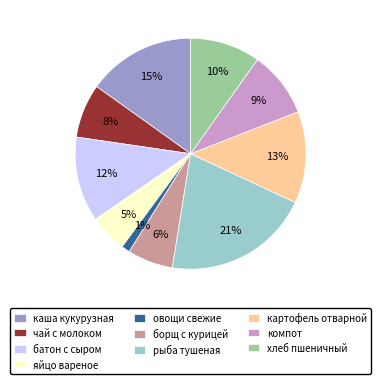

Is there a majority slice in this chart?

No